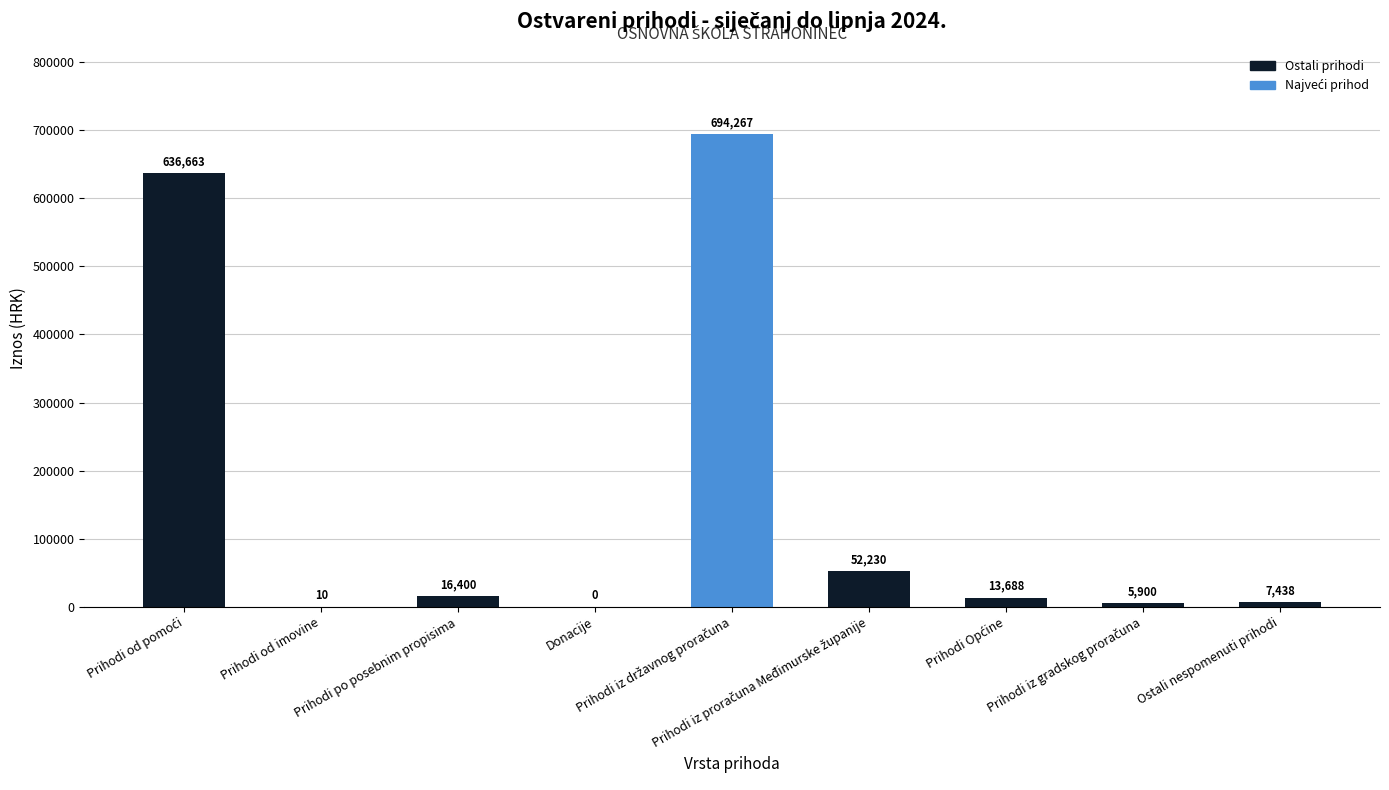

What is the maximum value shown in the chart?

694266.7